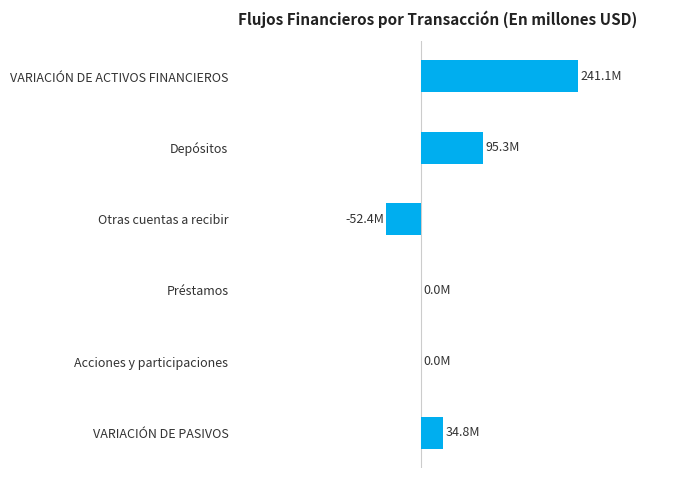

What is the greatest value displayed?

241.1